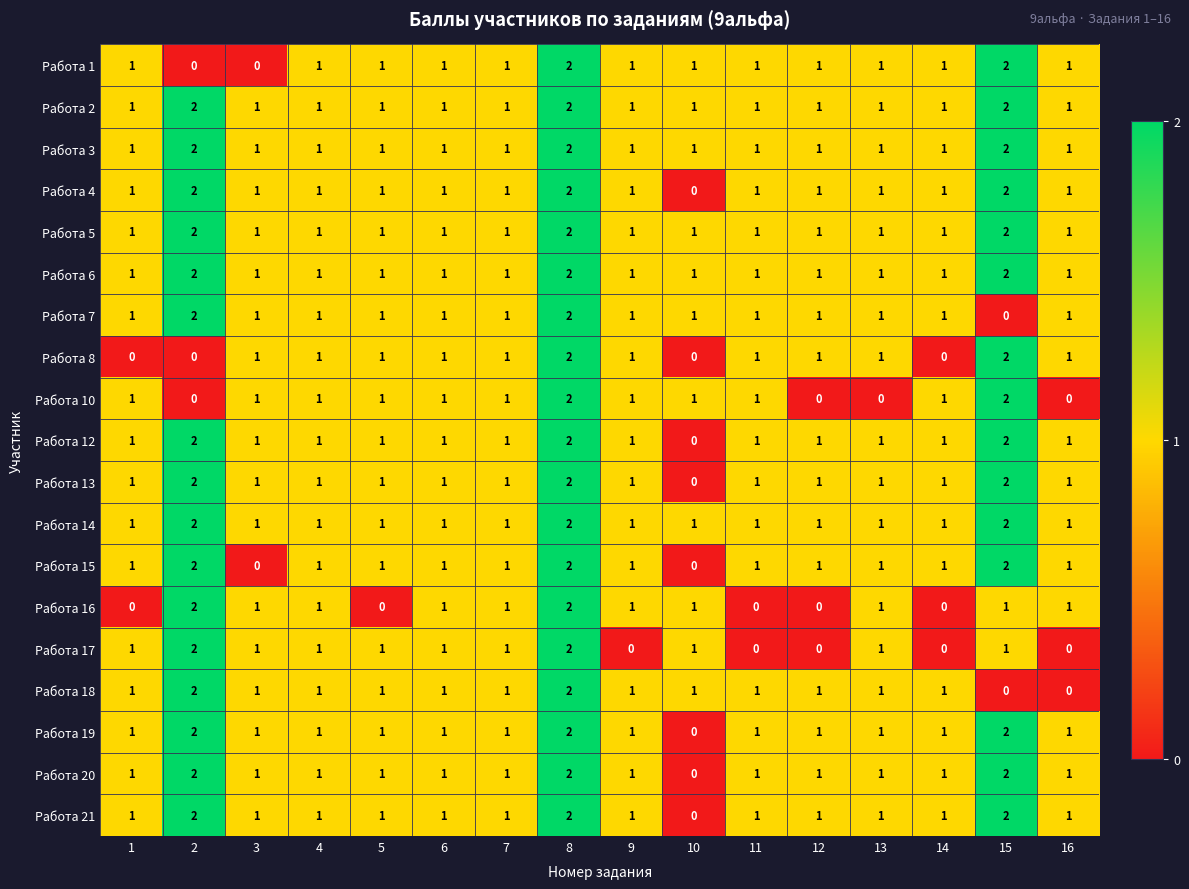

Is it true that Работа 4 equals 0 at 12?

False